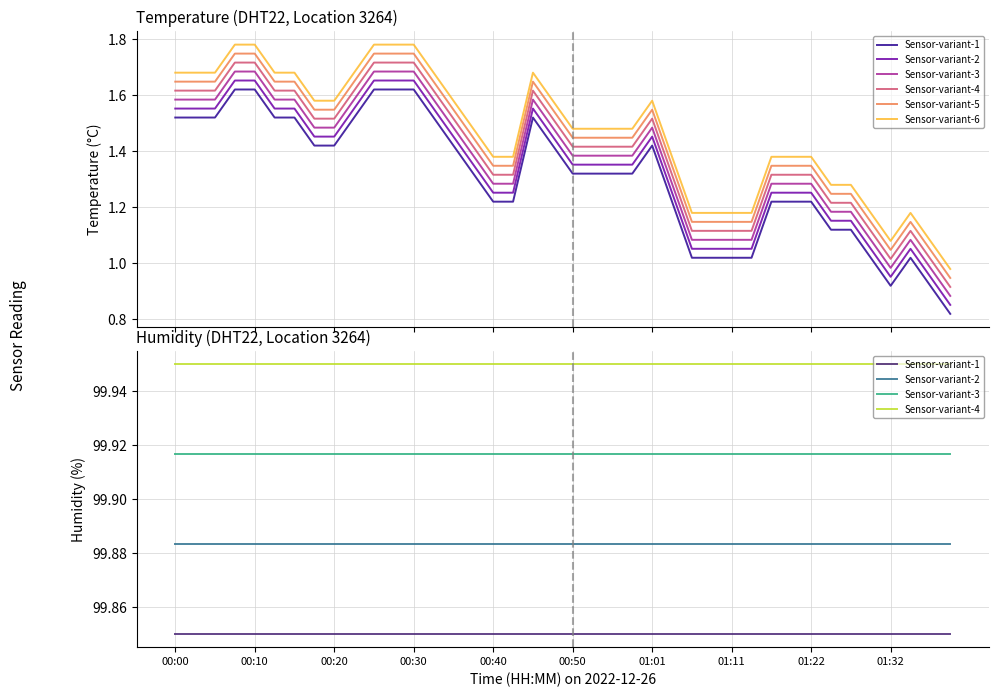

Rank the series by their maximum value, from lowest to highest.

Sensor-variant-5, Sensor-variant-6, Sensor-variant-1, Sensor-variant-2, Sensor-variant-3, Sensor-variant-4